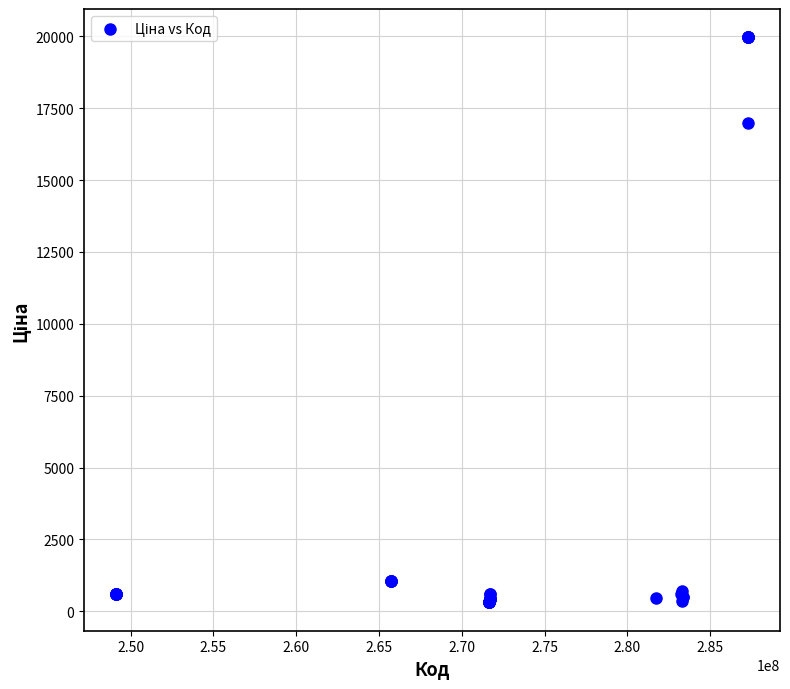

What Y value in the scatter plot is closest to 10137?

16976.3